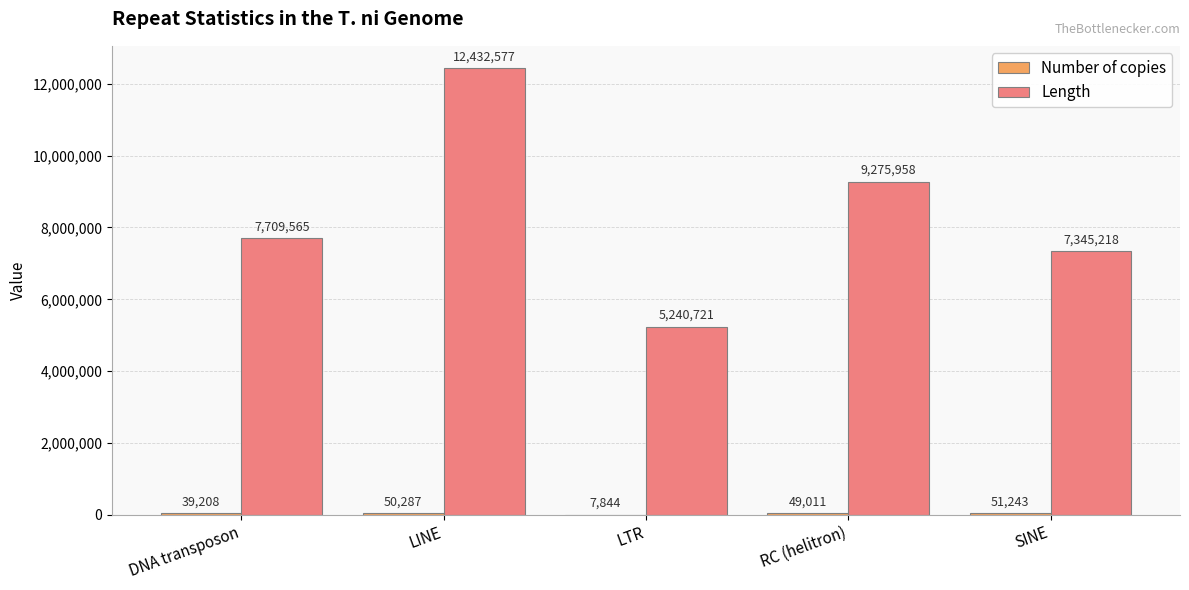

What is the approximate value of Length at DNA transposon, to the nearest 100?

7709600